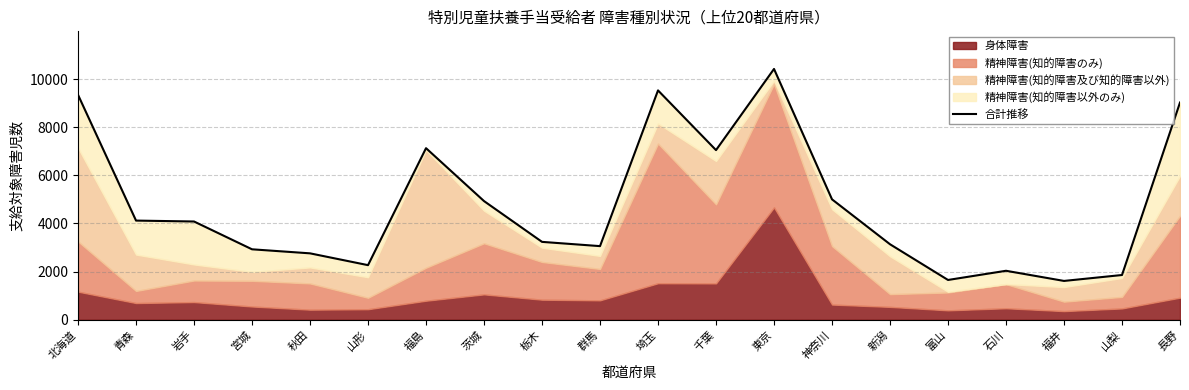

Which label corresponds to the largest value in the chart?

東京